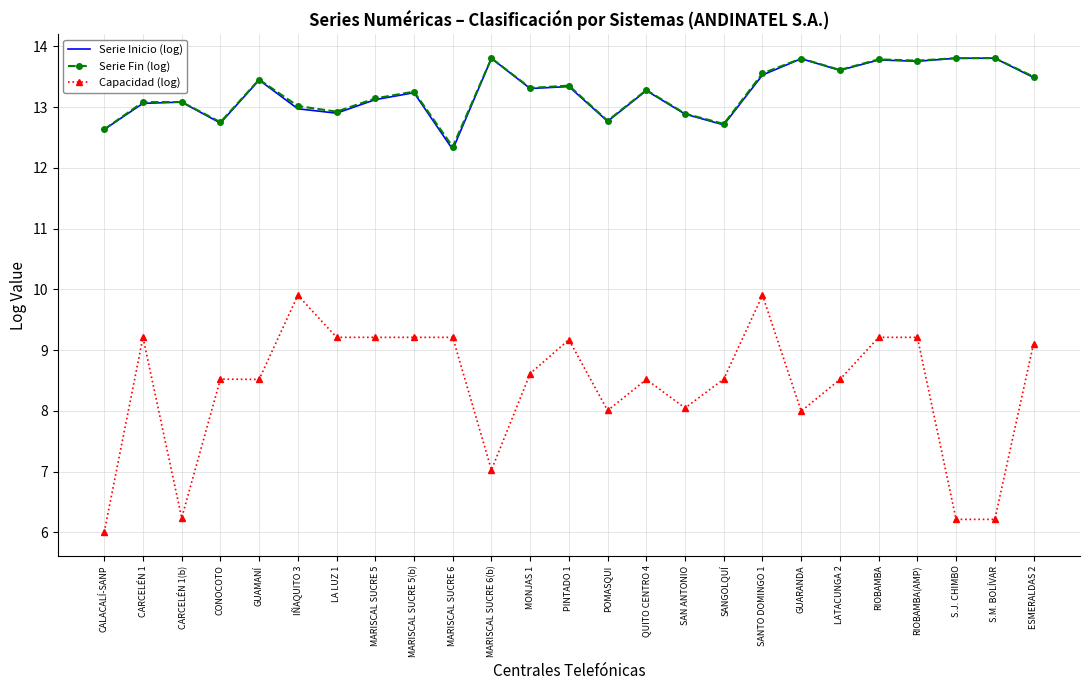

What is the greatest value displayed?

13.8